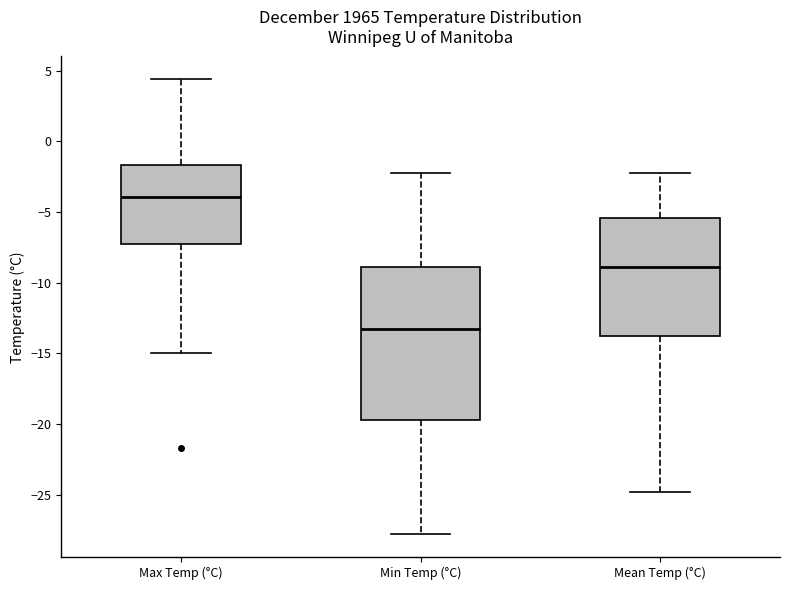

Reading left to right, transcribe this box plot: for each box, give where its median line is, the range the box spans, and where its two whiskers end, as read against the y-axis. The values are not printed on the chart, so give them approximately, as read against the axis.

Max Temp (°C): median -4.0, box -7.0 to -1.5, whiskers -15.0 to 4.5
Min Temp (°C): median -13.5, box -19.5 to -9.0, whiskers -28.0 to -2.0
Mean Temp (°C): median -9.0, box -14.0 to -5.5, whiskers -25.0 to -2.0